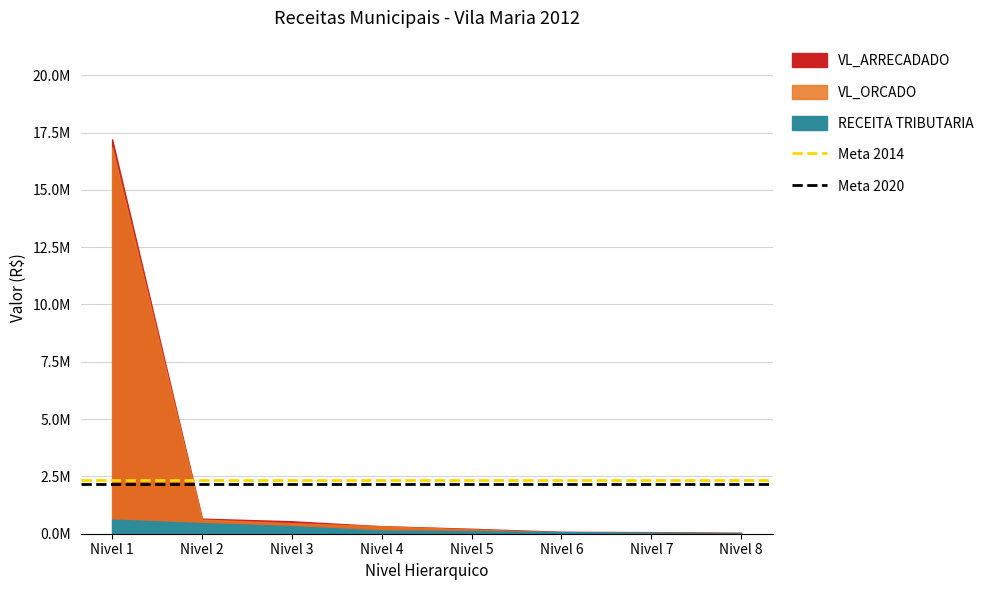

Is it true that Meta 2020 equals 3360283.2 at Nivel 2?

False